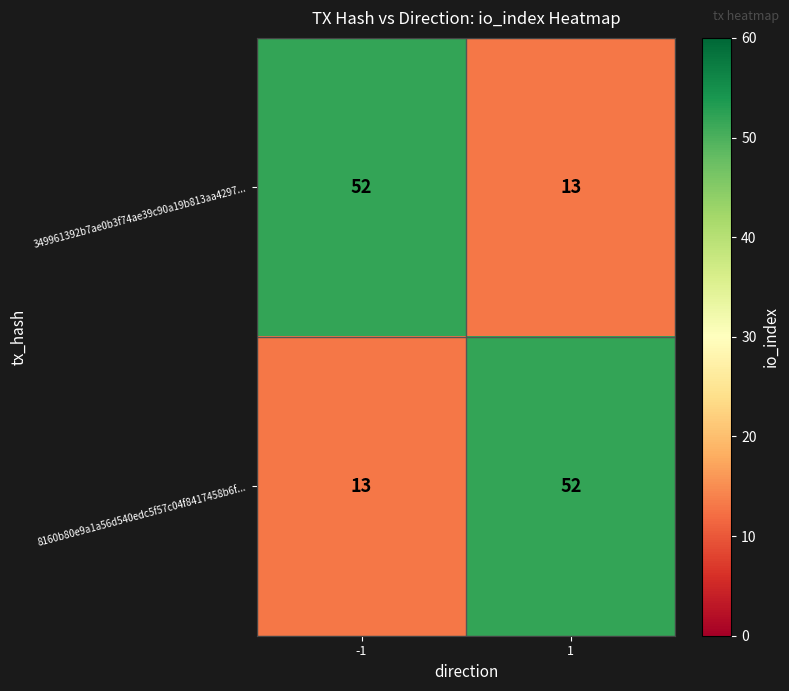

True or false: 8160b80e9a1a56d540edc5f57c04f8417458b6f... has a value of 52 at 1.

True